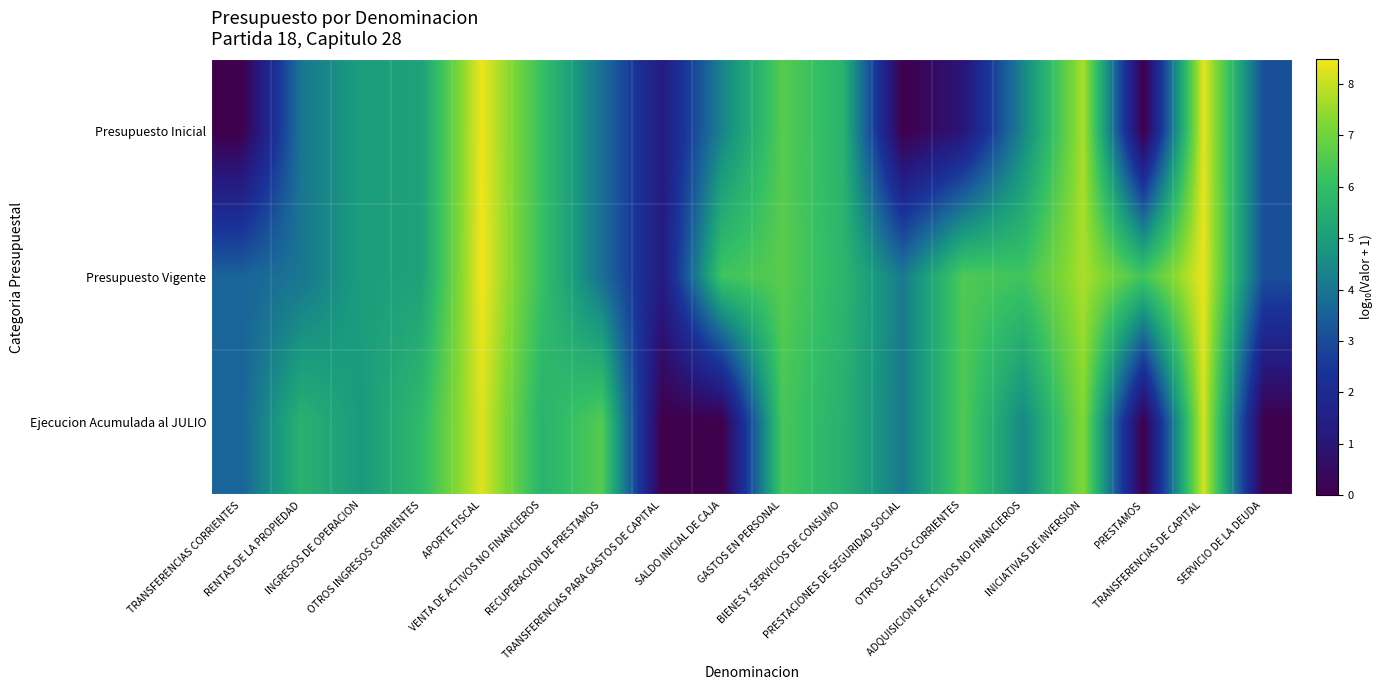

List the series in order of their overall mean, highest first.

Presupuesto Vigente, Ejecucion Acumulada al JULIO, Presupuesto Inicial